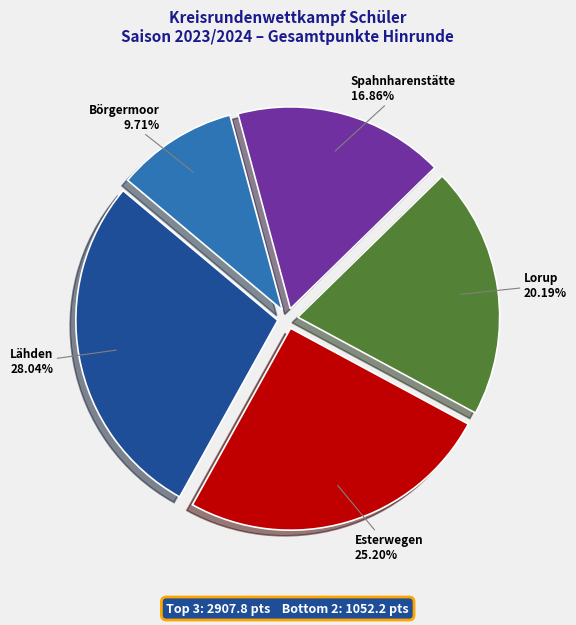

Do Esterwegen and Spahnharenstätte together represent more than half of the pie?

No